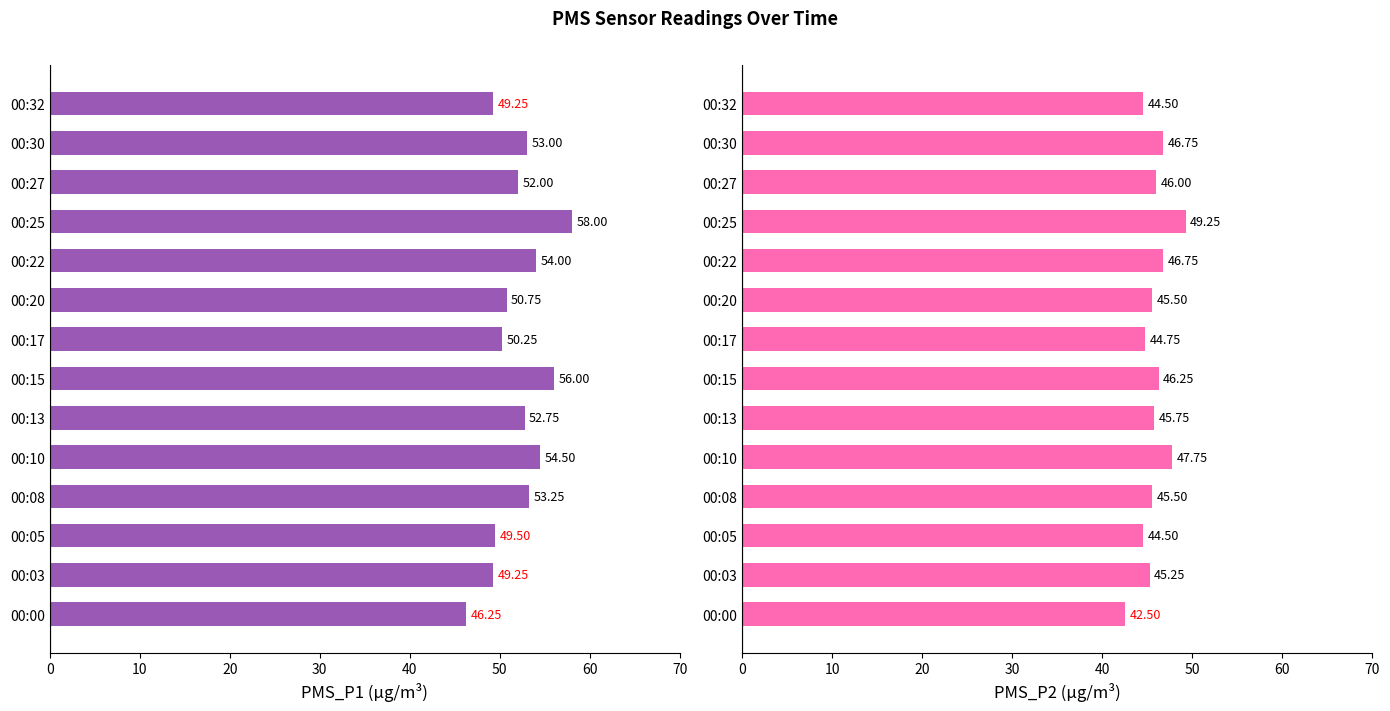

Rank the series at 00:20 from highest to lowest value.

PMS_P1, PMS_P2